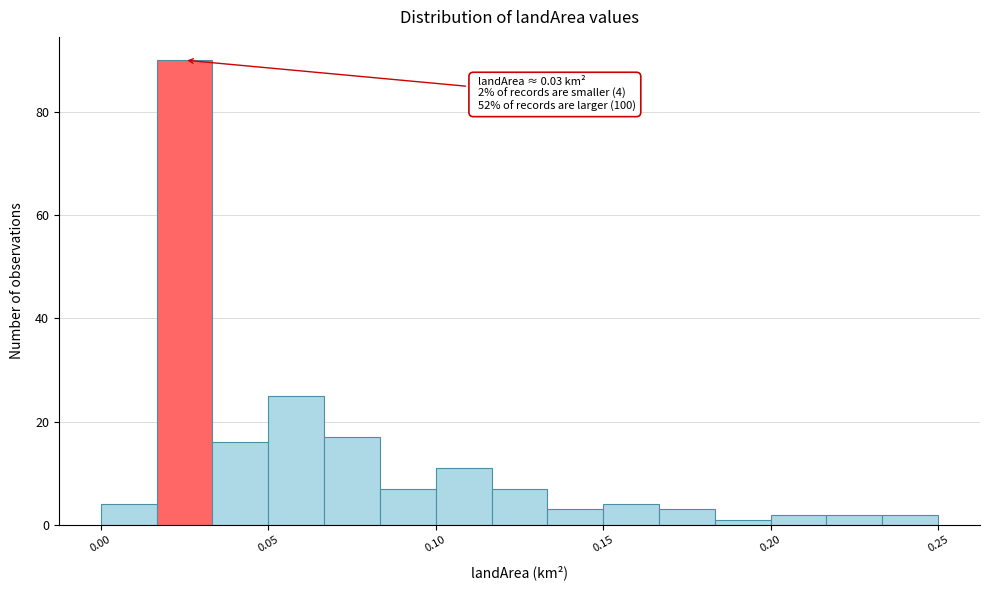

Around what value on the x-axis is the tallest bar? Give the approximate position of its centre, as read against the axis.

0.025